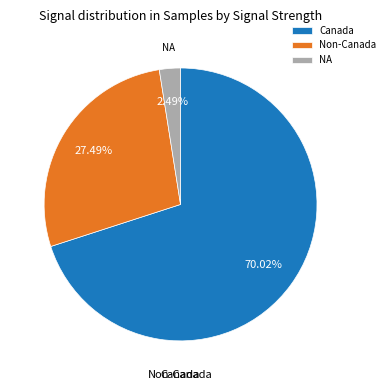

What is the ratio of the value at Non-Canada to the value at NA?

11.0